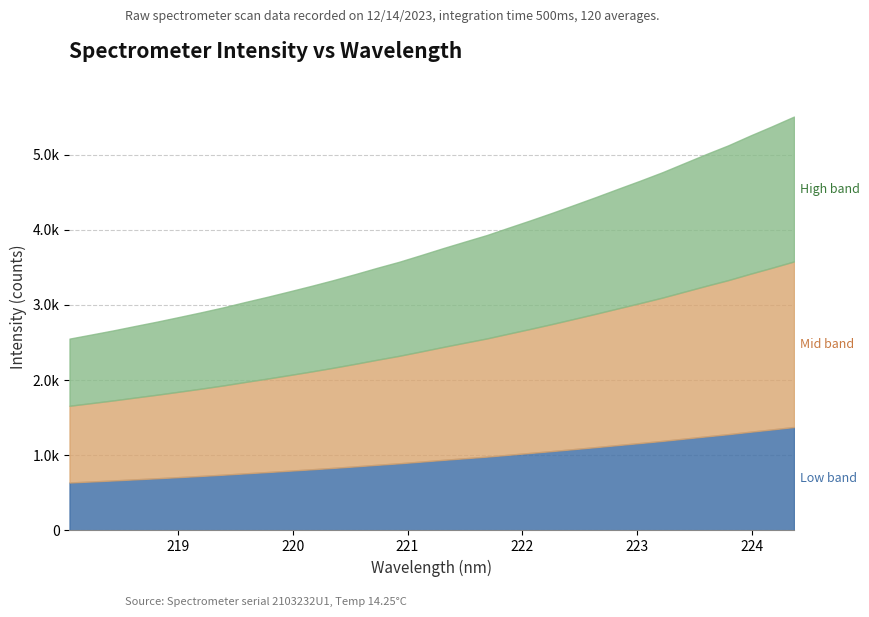

Does the chart have visible grid lines?

Yes